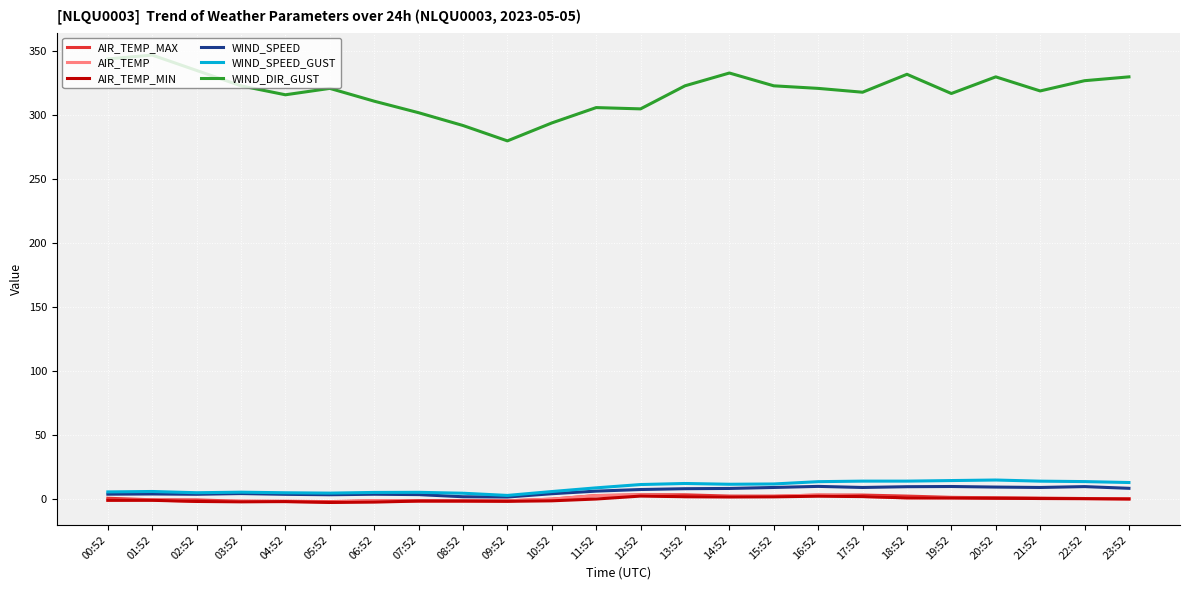

True or false: WIND_DIR_GUST has a value of 302.0 at 07:52.

True